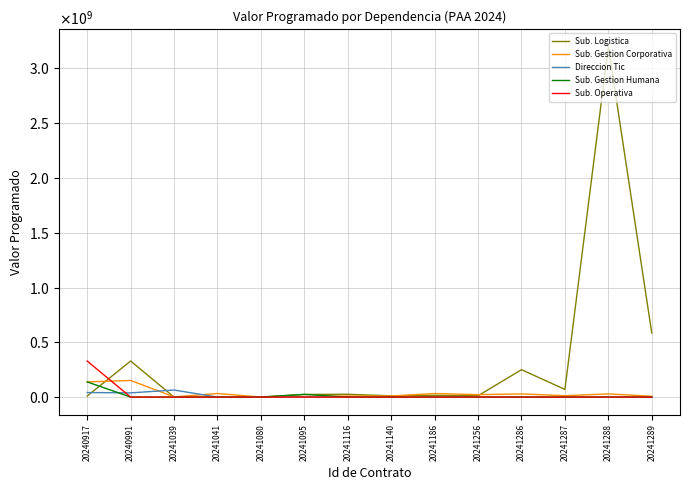

What are all the series names shown in the legend?

Sub. Logistica, Sub. Gestion Corporativa, Direccion Tic, Sub. Gestion Humana, Sub. Operativa